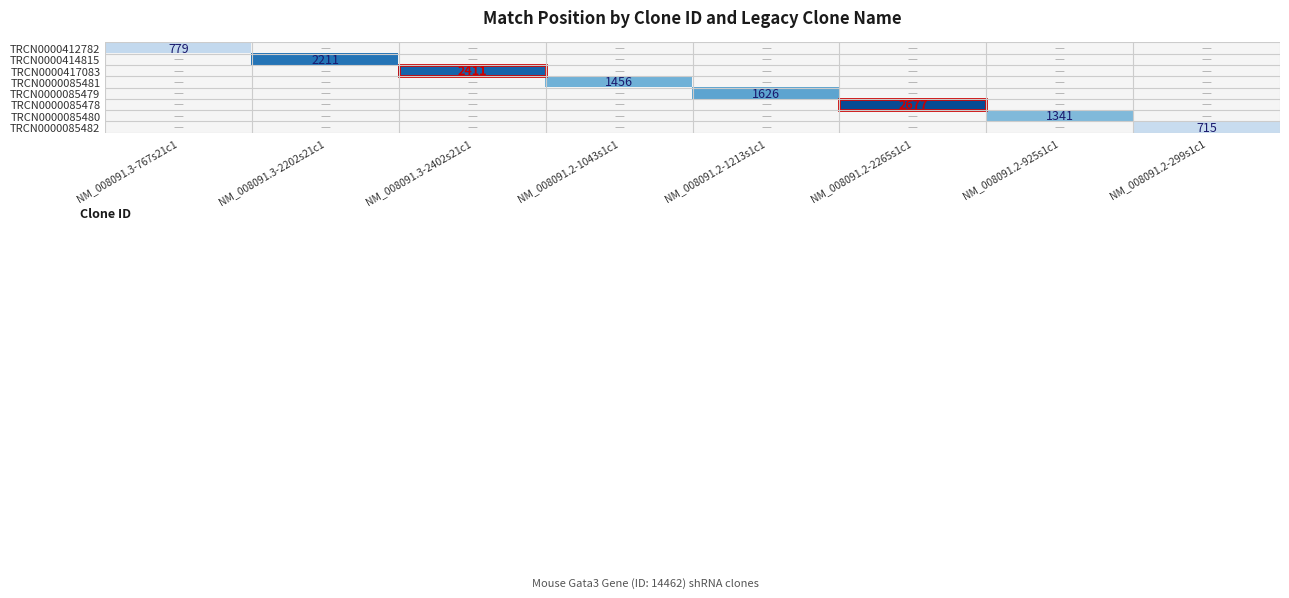

What is the greatest value displayed?

2677.0